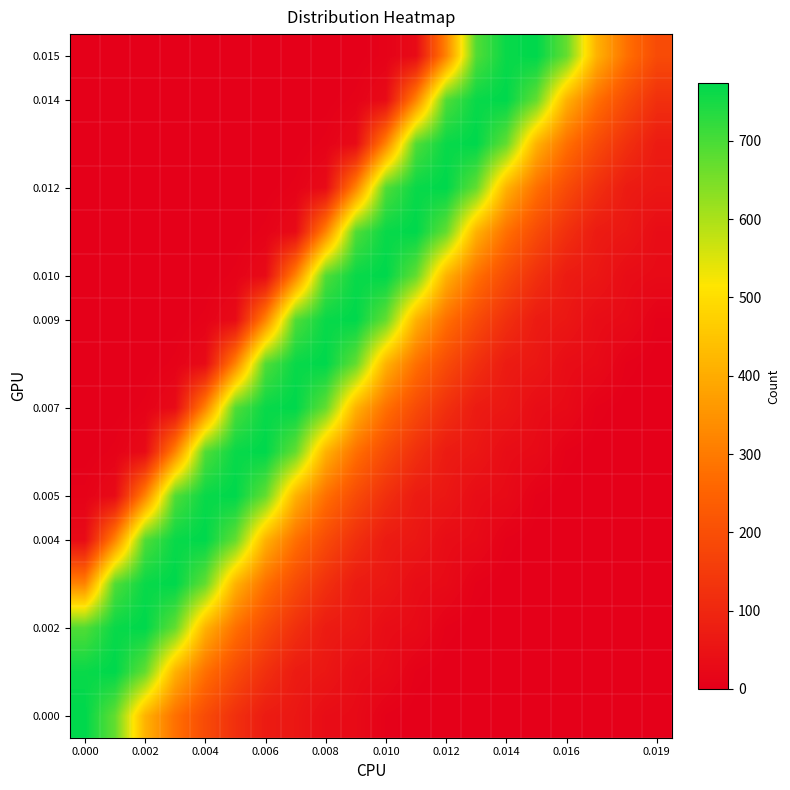

Which series has the largest total across all categories?

0.009